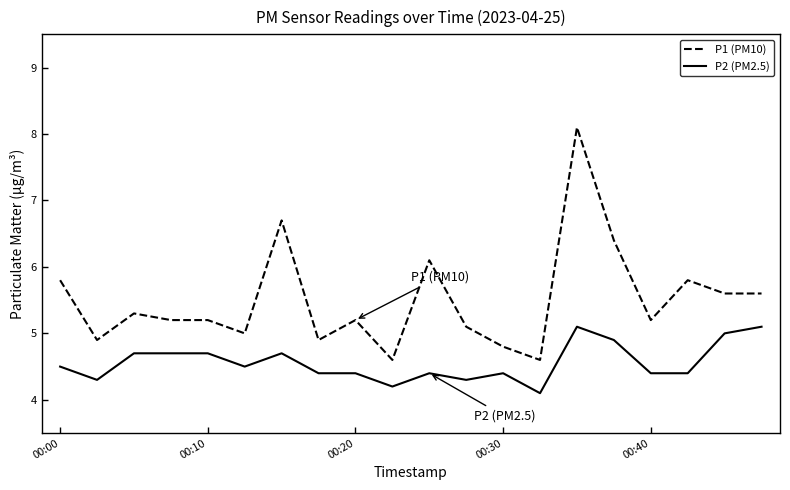

List the series in order of their peak value, highest first.

P1 (PM10), P2 (PM2.5)